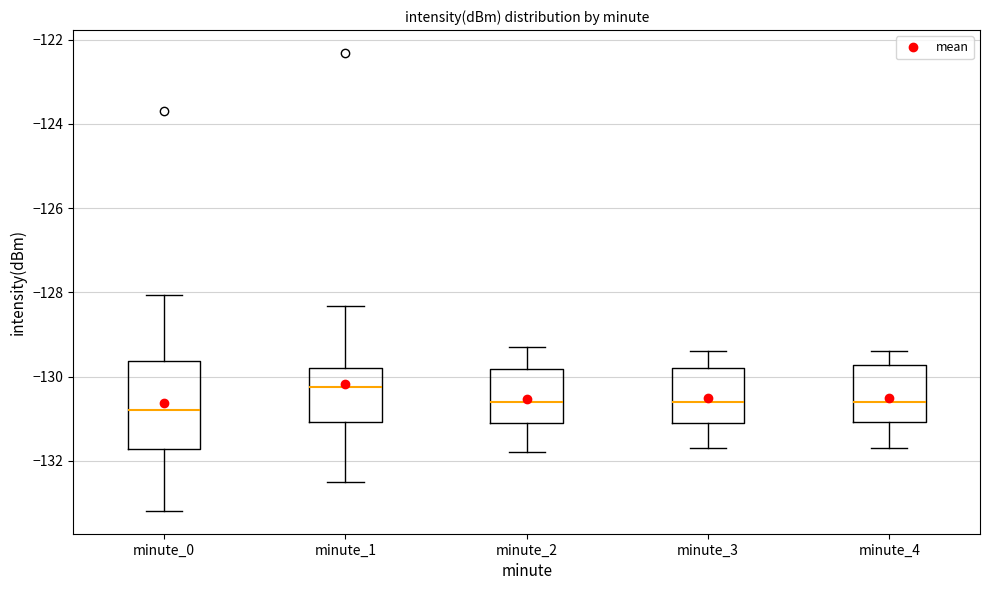

Reading left to right, read every box against the y-axis: the position of its median line, the range the box covers, and the ends of its whiskers. The values are not printed on the chart, so give them approximately, as read against the axis.

minute_0: median -130.8, box -131.8 to -129.6, whiskers -133.2 to -128.0
minute_1: median -130.2, box -131.0 to -129.8, whiskers -132.6 to -128.4
minute_2: median -130.6, box -131.0 to -129.8, whiskers -131.8 to -129.2
minute_3: median -130.6, box -131.0 to -129.8, whiskers -131.6 to -129.4
minute_4: median -130.6, box -131.0 to -129.8, whiskers -131.6 to -129.4